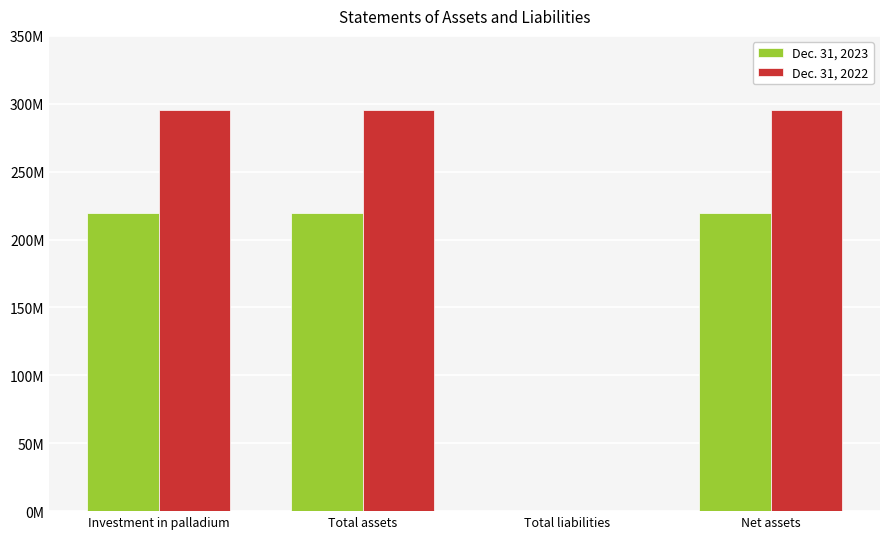

Are the bars grouped side by side (vs. stacked)?

Yes